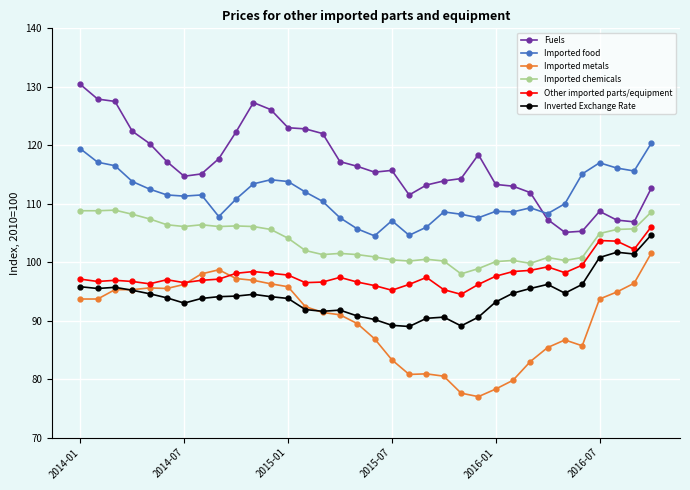

At how many categories does at least one series exceed 125?

5